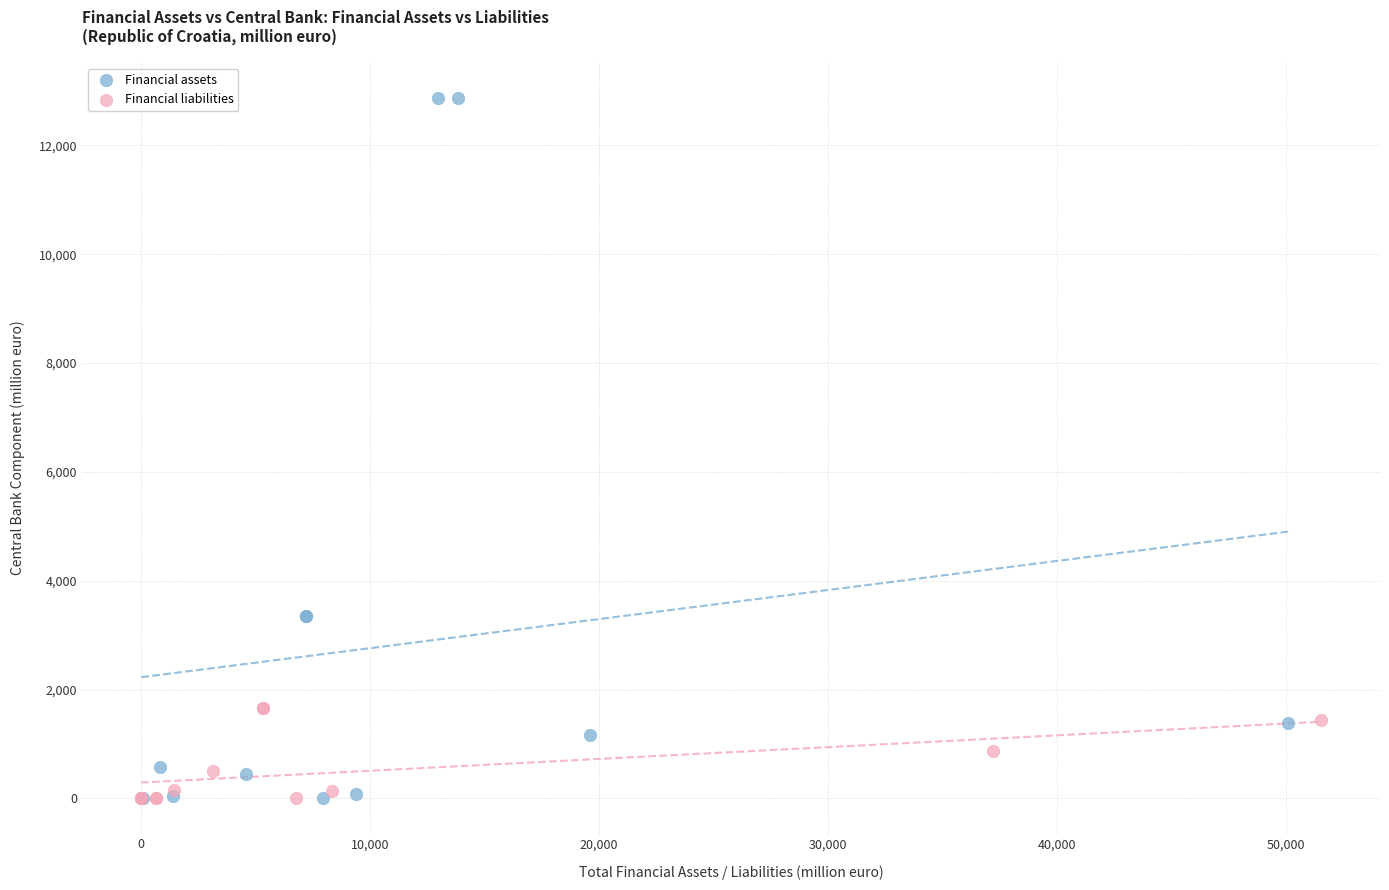

Which series has the largest Y range (max minus min)?

Financial assets